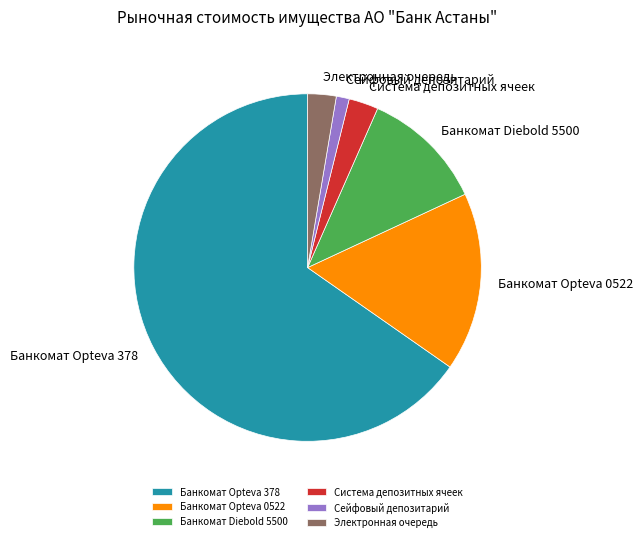

Between Банкомат Opteva 0522 and Сейфовый депозитарий, which is larger?

Банкомат Opteva 0522